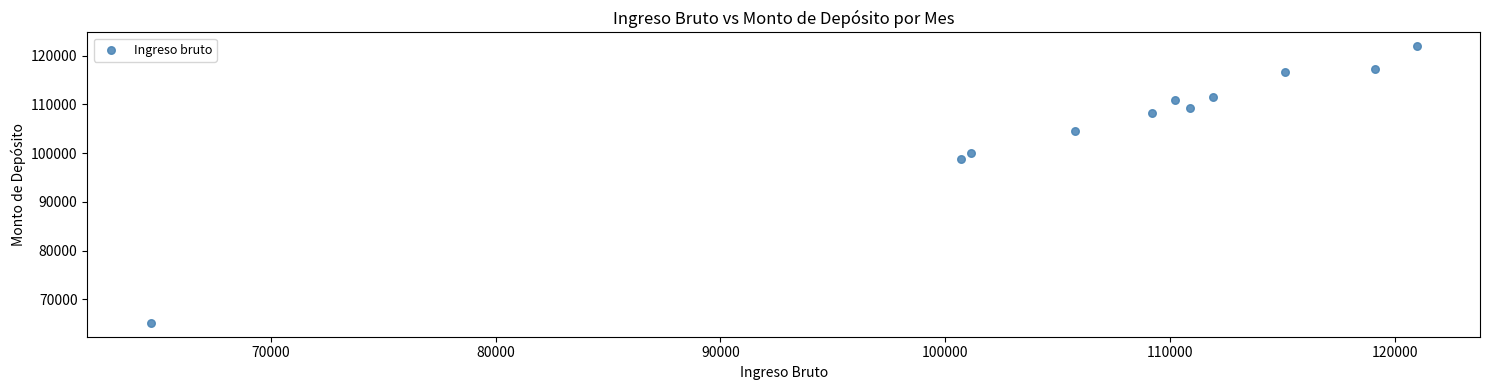

What Y value in the scatter plot is closest to 93567?

98825.5